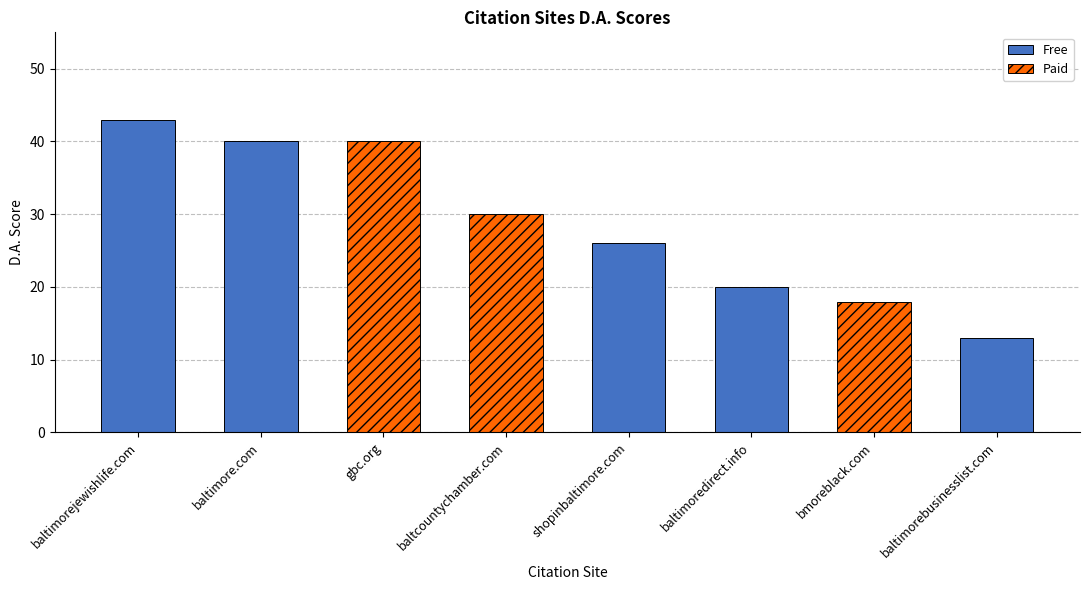

How many values exceed 30?

3